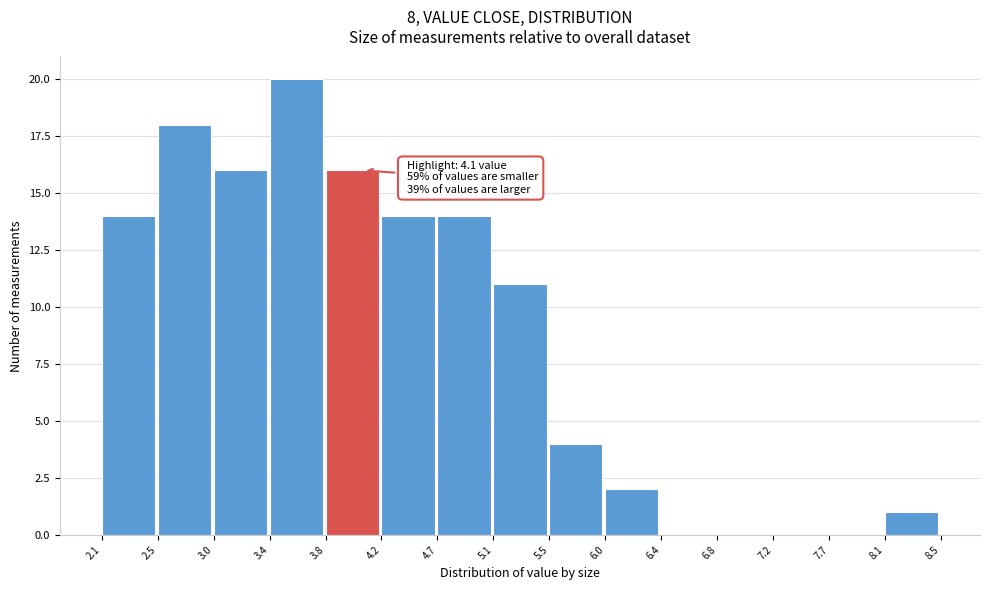

Over which range of the x-axis is the bar tallest?

3.4 to 3.8